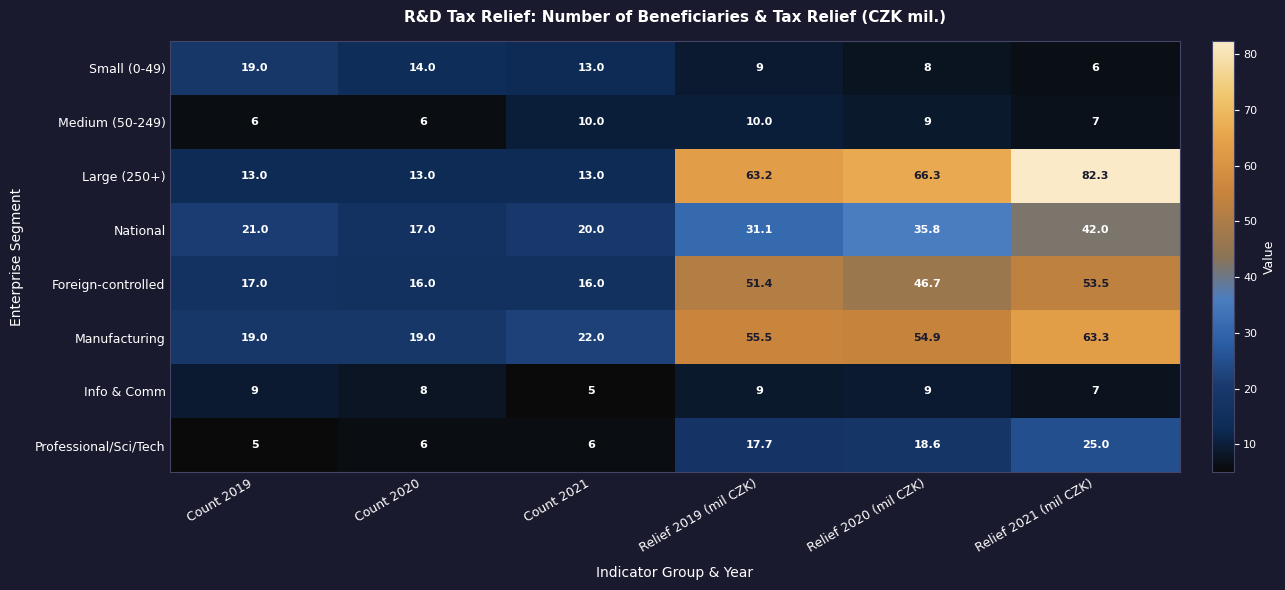

What is the sum of all Manufacturing values?

233.7